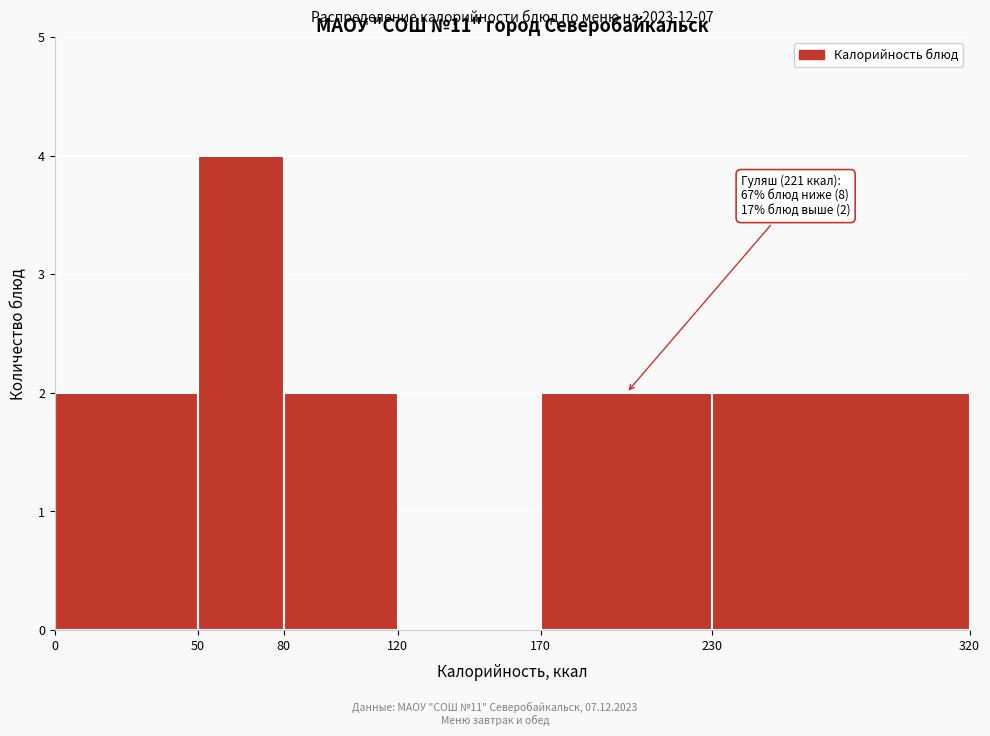

Which range on the x-axis has the tallest bar?

50 to 80